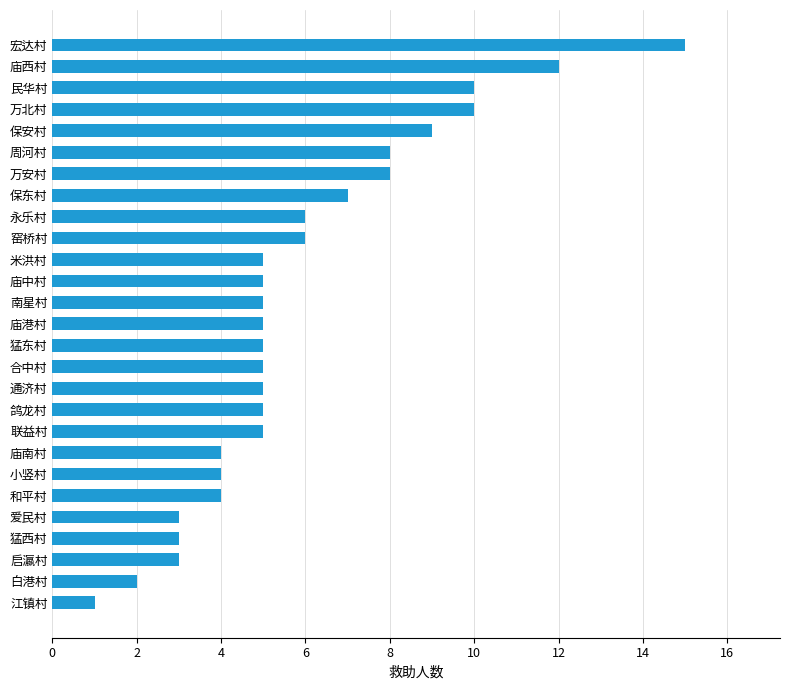

What value does the data have at 万安村?

8